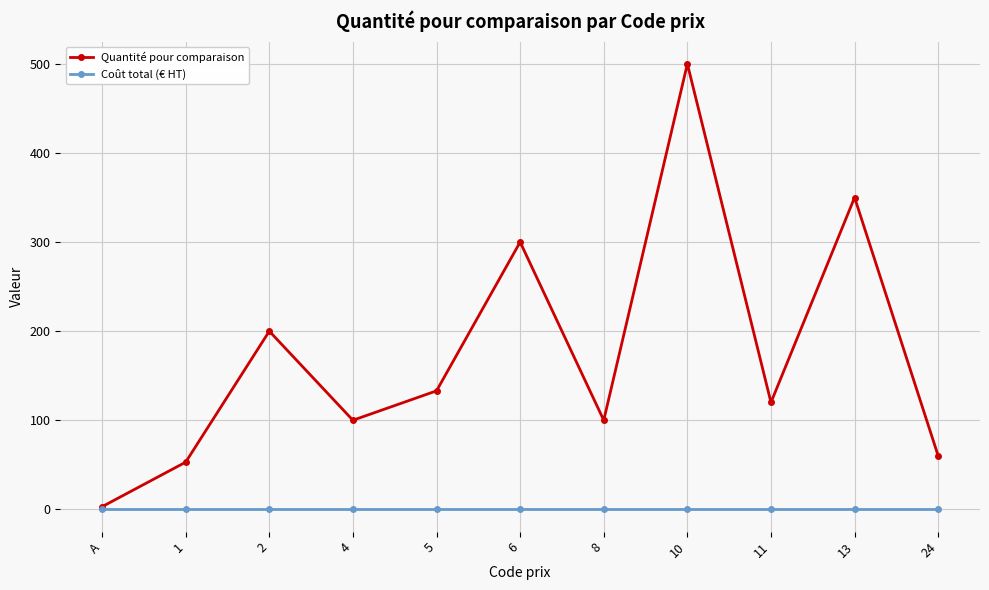

List the series in order of their peak value, highest first.

Quantité pour comparaison, Coût total (€ HT)